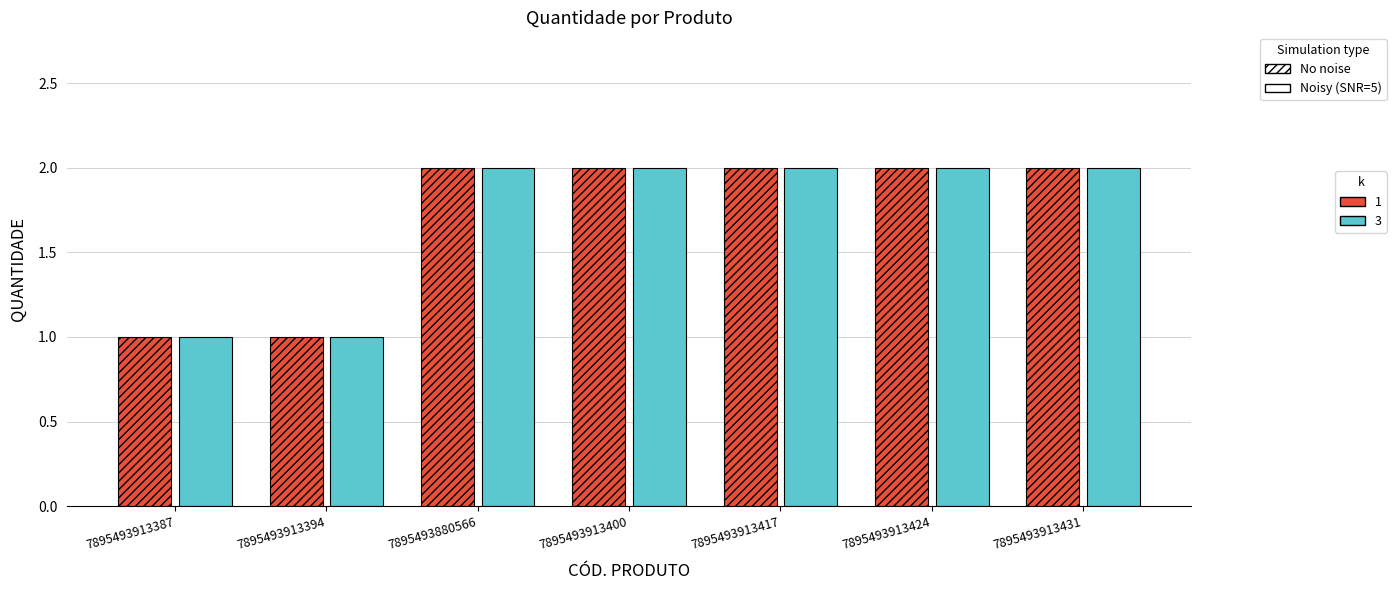

What is the total value across all series at 7895493913417?

4